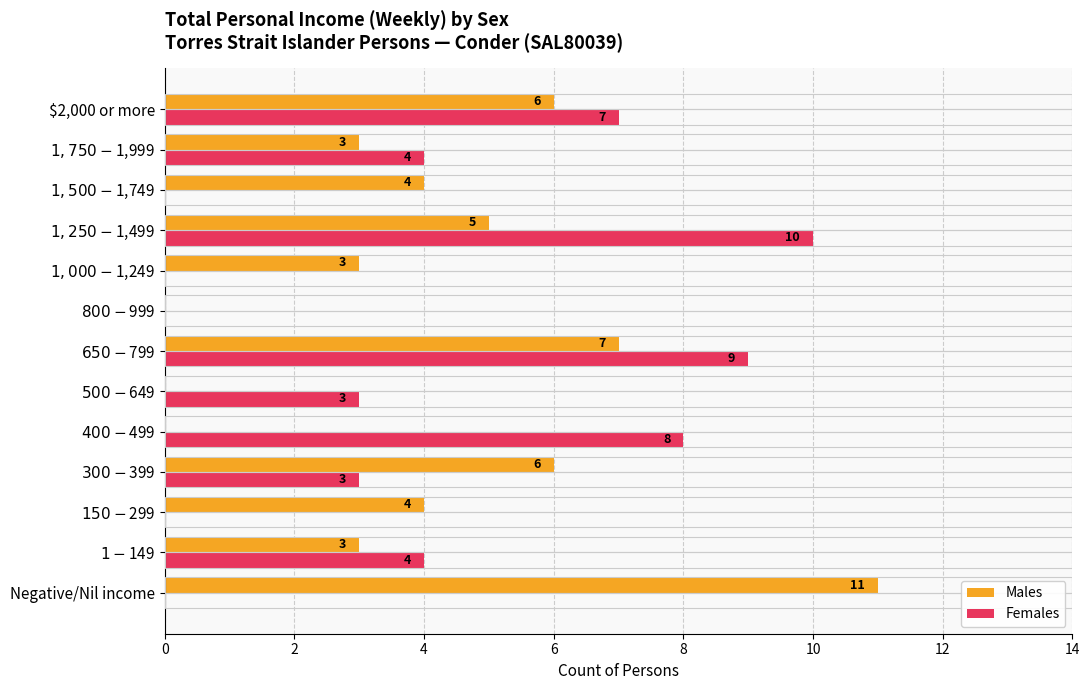

What is the highest value of the Females series?

10